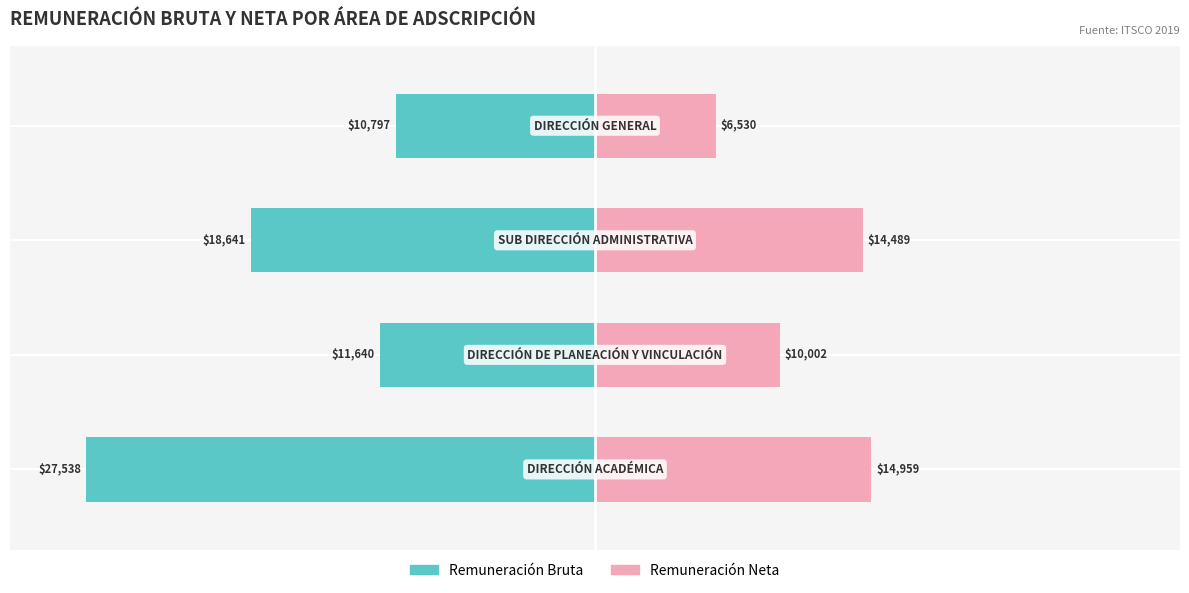

Which series changed the most between 0 and 1?

Remuneración Bruta